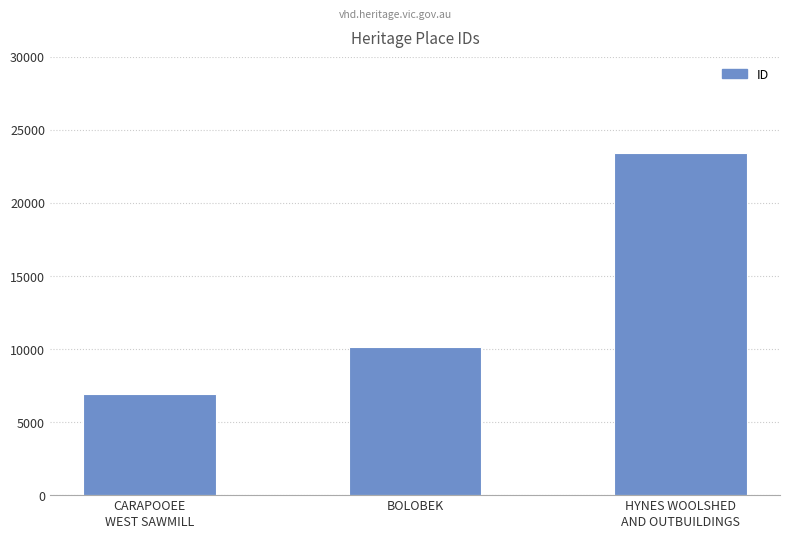

What value does the data have at CARAPOOEE
WEST SAWMILL, to the nearest 10?

6920